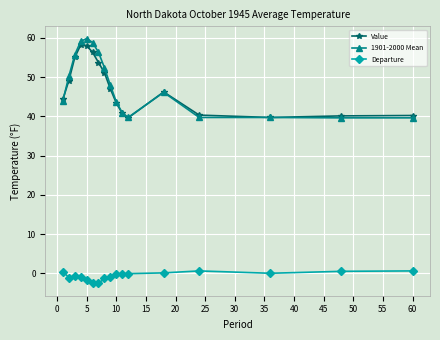

Does the chart display data point markers on the line(s)?

Yes